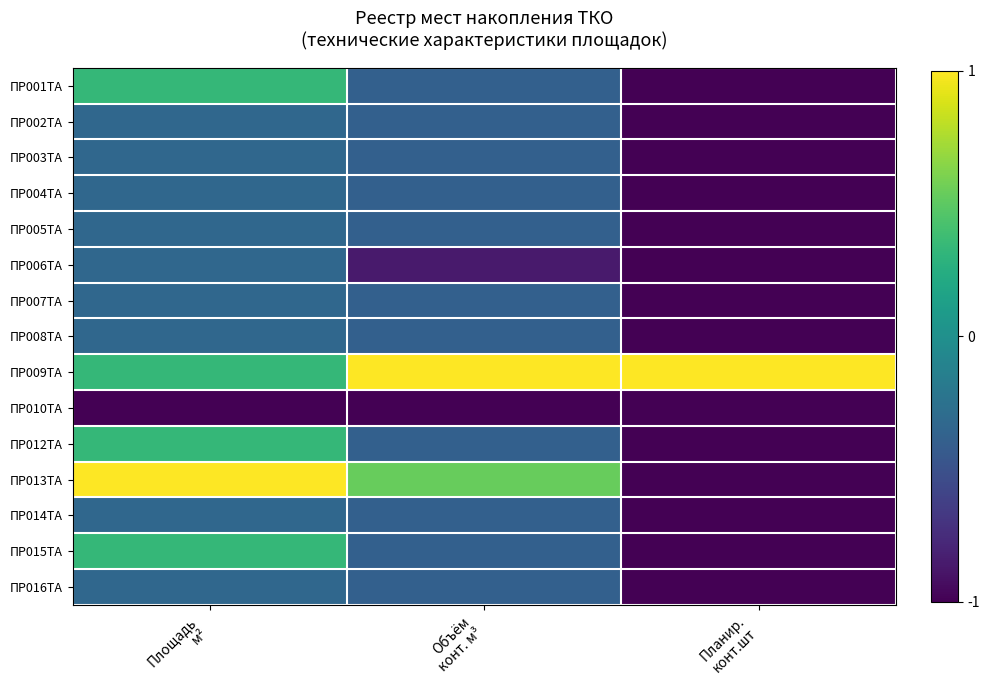

What is the smallest value displayed?

-1.0